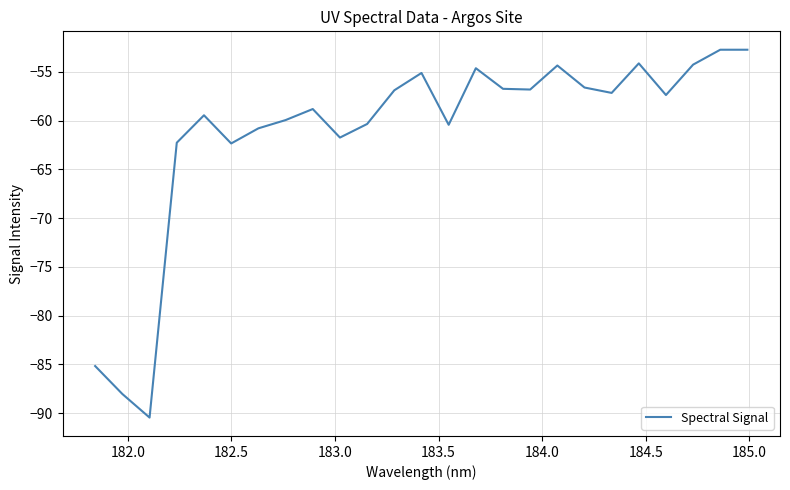

What is the greatest value displayed?

-52.7